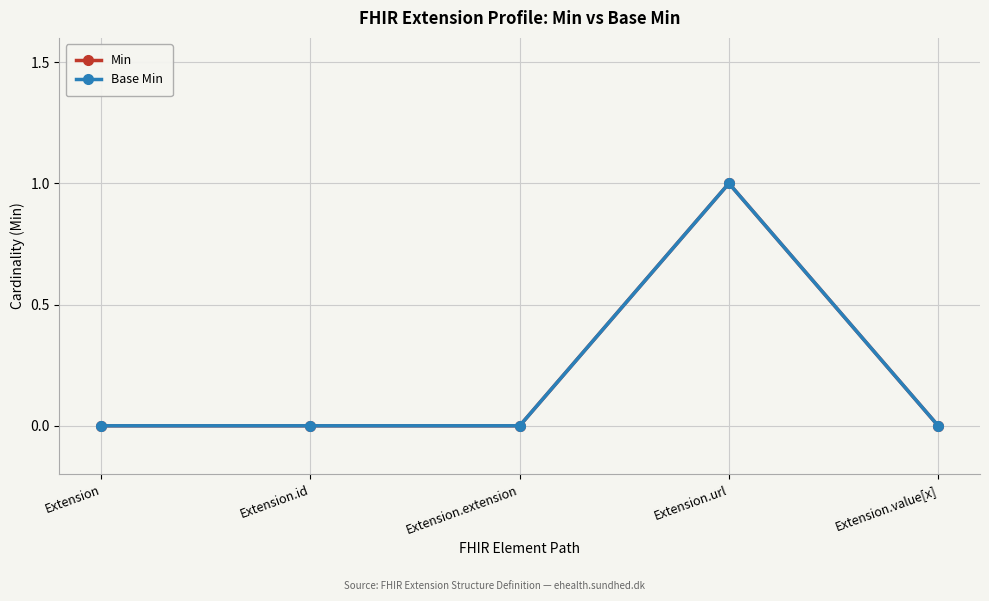

At which category does Min reach its first local peak?

Extension.url